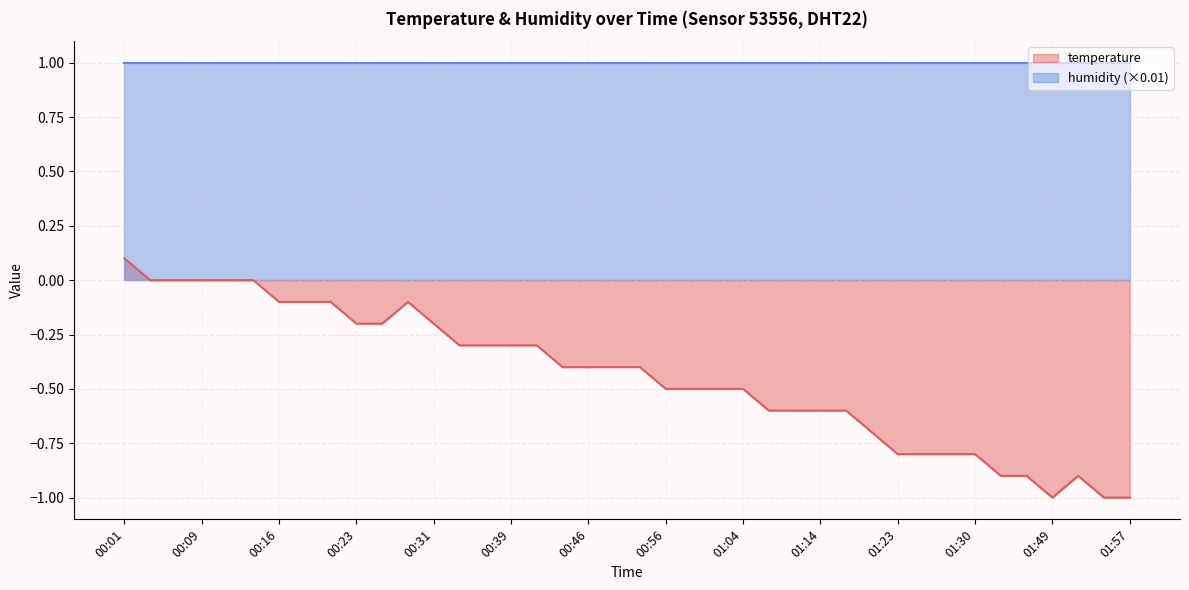

At which label does the data first exceed 0?

00:01